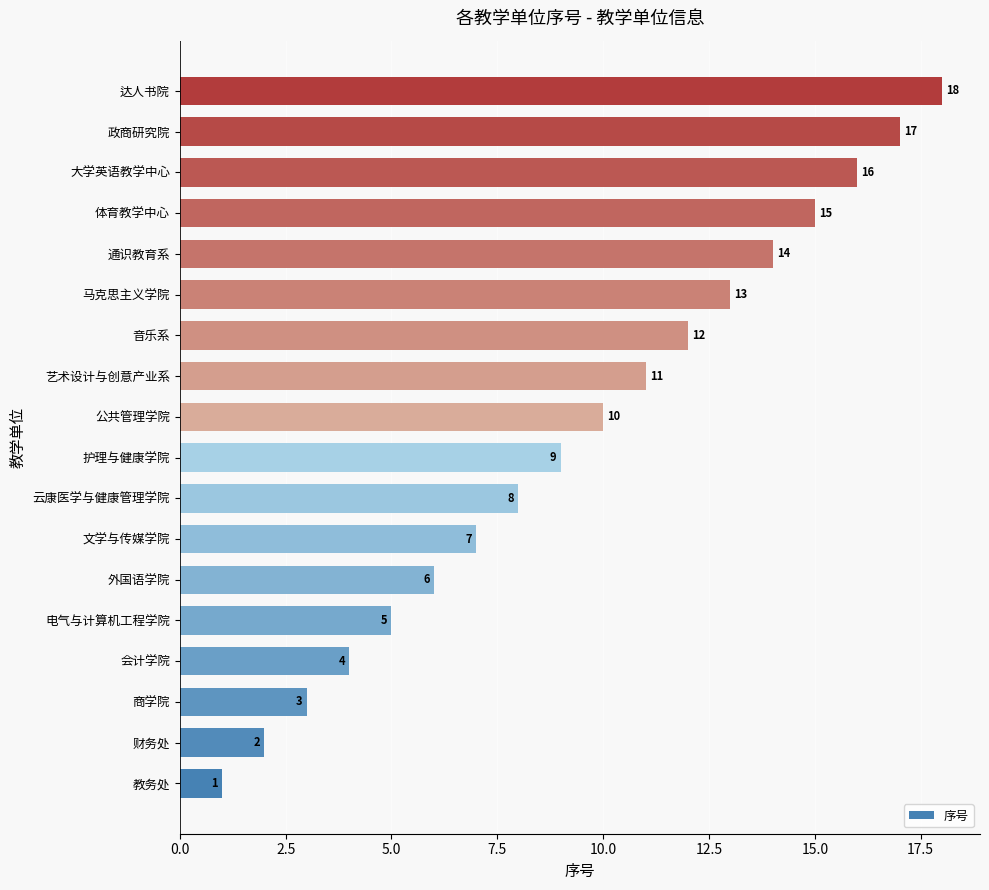

At which label is the value closest to 9?

护理与健康学院